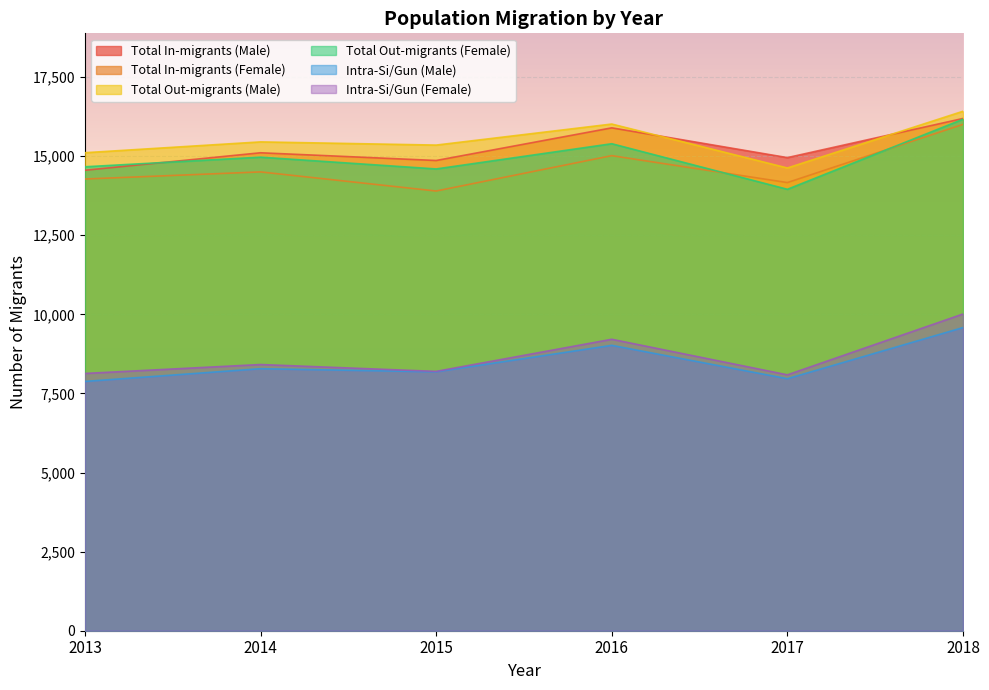

Reading left to right, extract all data points from this chart.

Total In-migrants (Male): 2013=14552	2014=15105	2015=14861	2016=15893	2017=14952	2018=16189
Total In-migrants (Female): 2013=14275	2014=14500	2015=13896	2016=15014	2017=14163	2018=16002
Total Out-migrants (Male): 2013=15107	2014=15449	2015=15348	2016=16013	2017=14624	2018=16417
Total Out-migrants (Female): 2013=14662	2014=14966	2015=14594	2016=15391	2017=13951	2018=16166
Intra-Si/Gun (Male): 2013=7879	2014=8281	2015=8183	2016=9019	2017=7964	2018=9581
Intra-Si/Gun (Female): 2013=8131	2014=8413	2015=8196	2016=9211	2017=8087	2018=10010